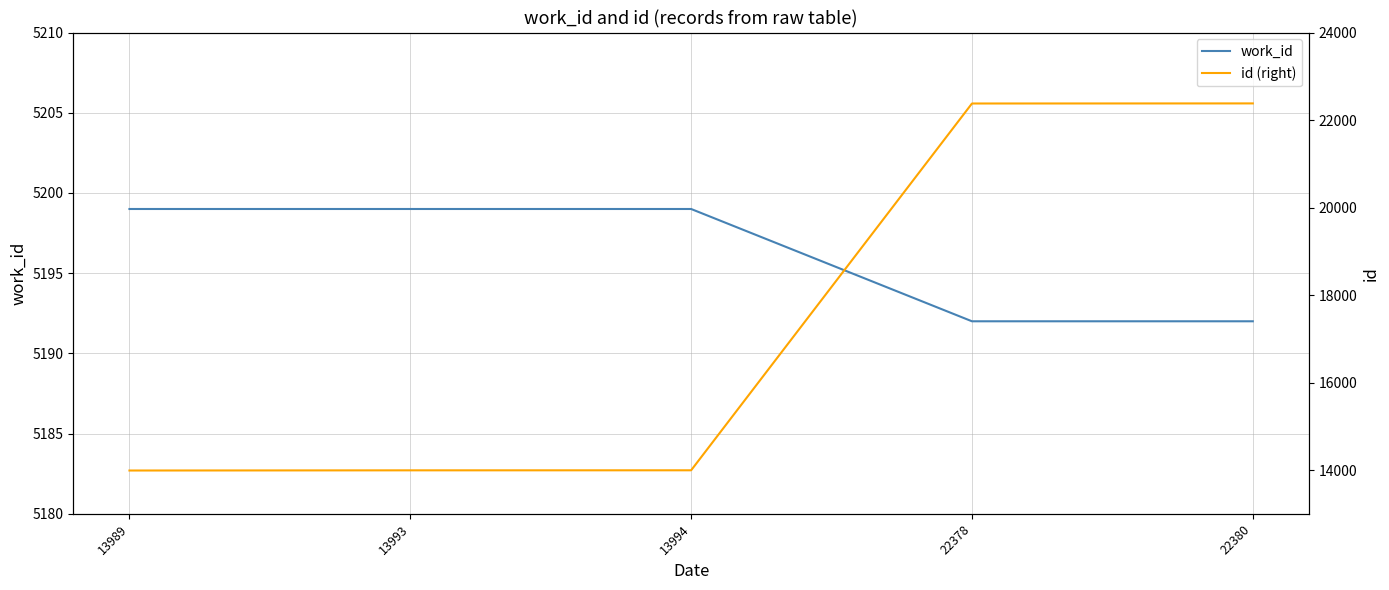

What is the spread (max minus min) of values at 22378?

17186